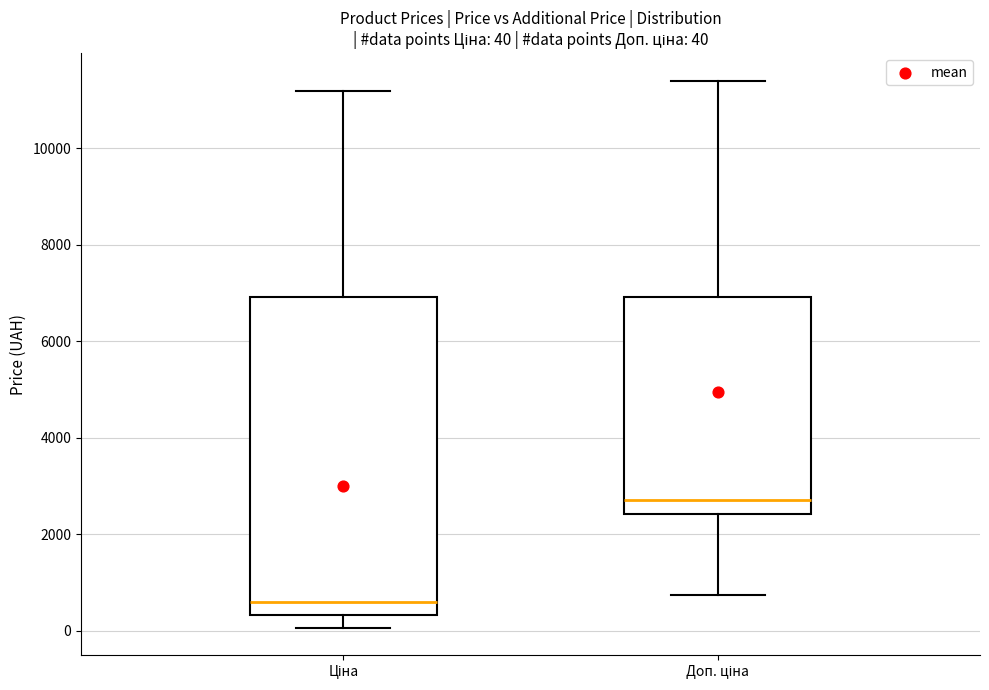

Which box has the highest median line?

Доп. ціна